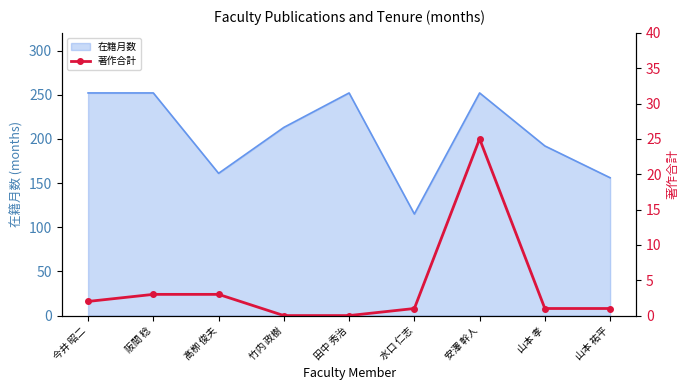

True or false: there are more than 2 points higher than both neighbors.

False